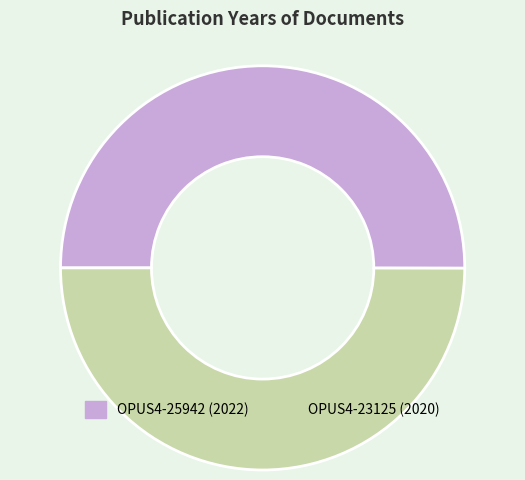

The OPUS4-23125 slice represents 44% of the pie. True or false?

False